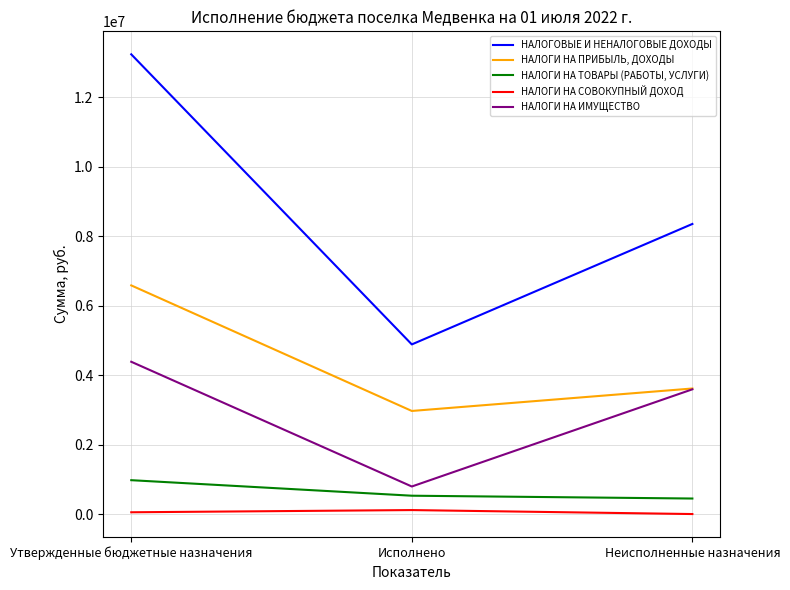

What is the spread (max minus min) of values at Утвержденные бюджетные назначения?

13182698.0